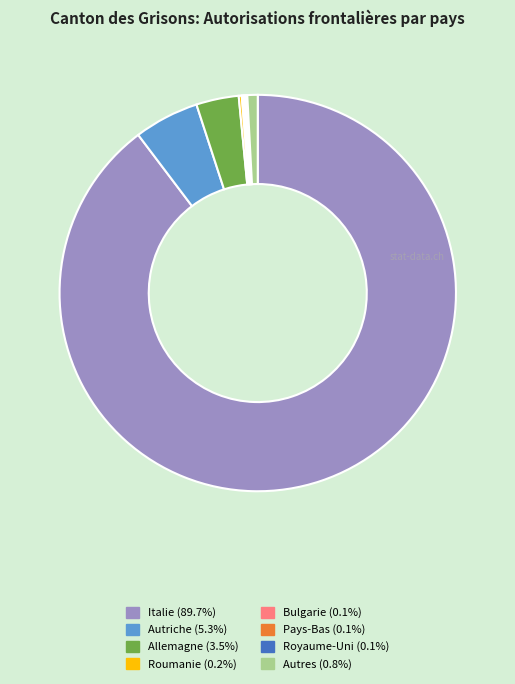

Which category has the biggest portion of the pie?

Italie